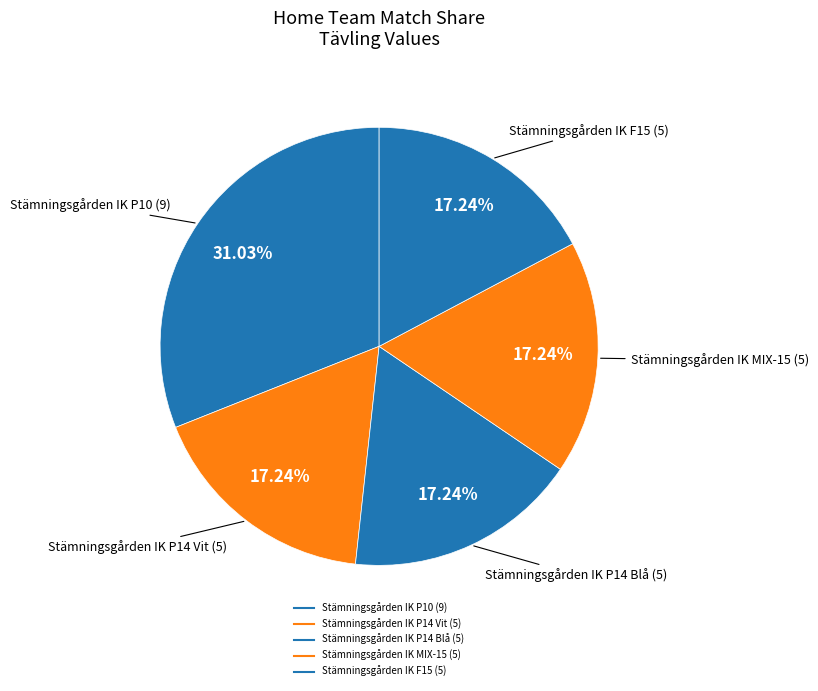

Count the number of slices in the pie.

5